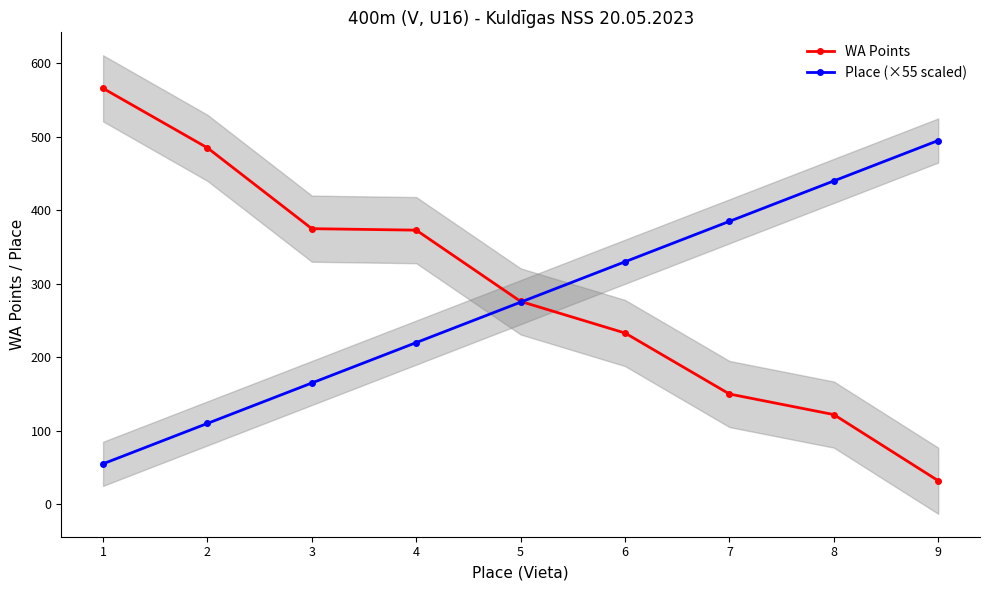

At how many categories does at least one series exceed 436?

4